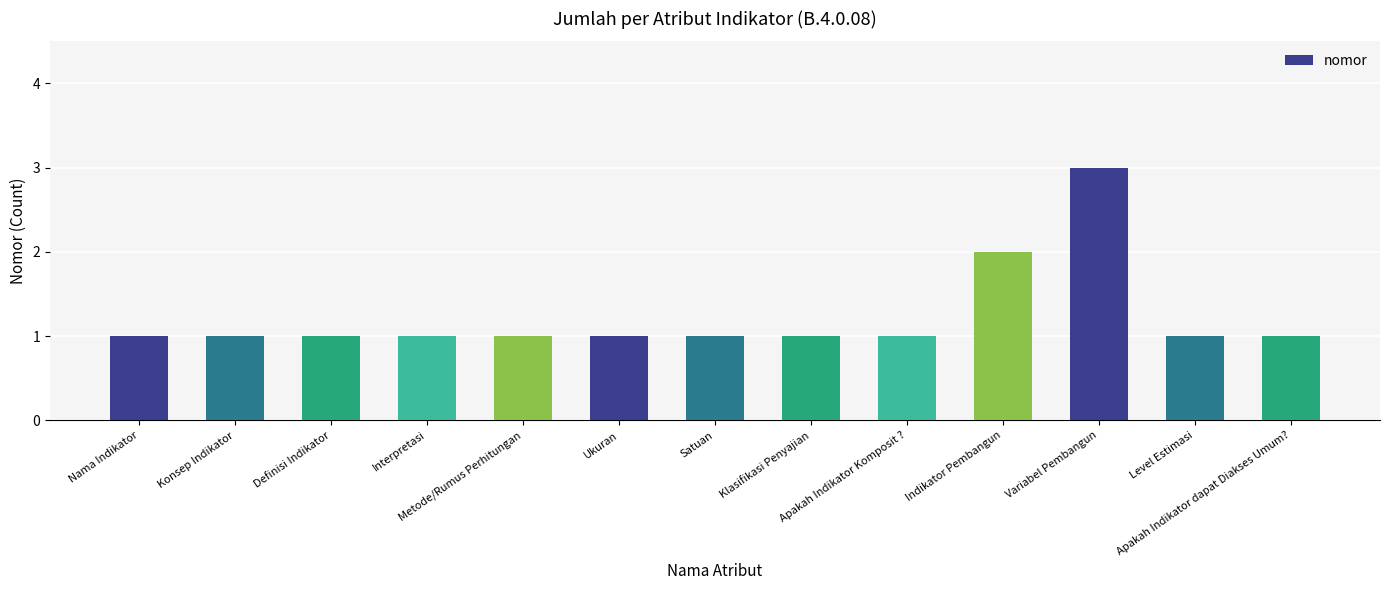

What is the maximum value shown in the chart?

3